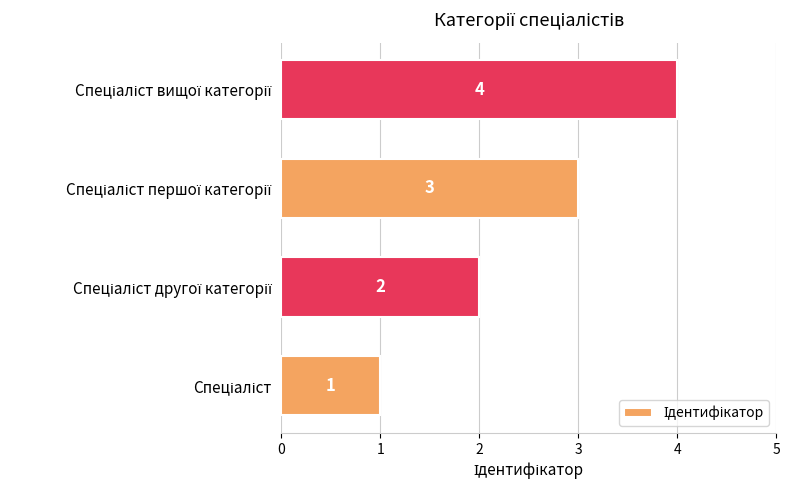

What is the sum of all values?

10